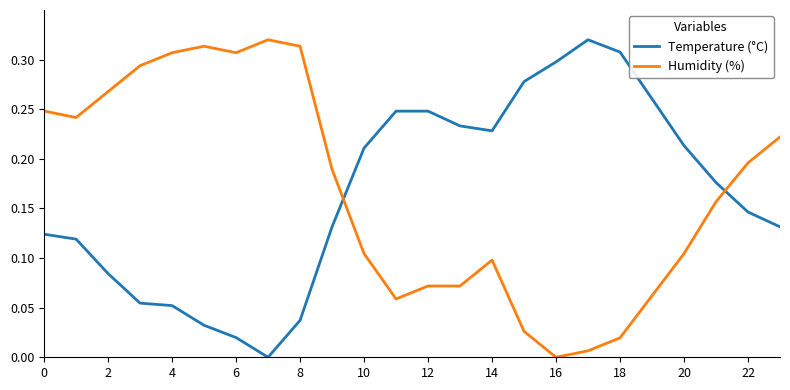

How many series are shown in this chart?

2